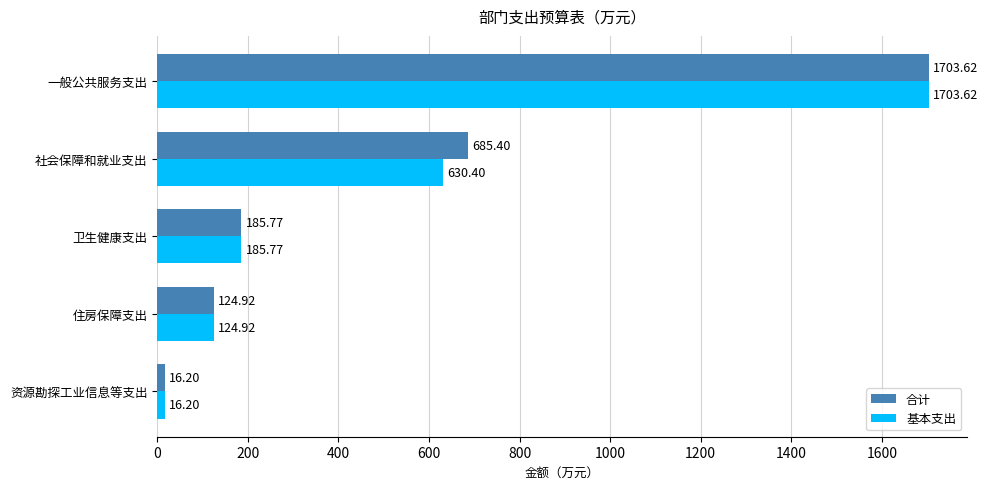

Rank the series by their average value, from highest to lowest.

合计, 基本支出